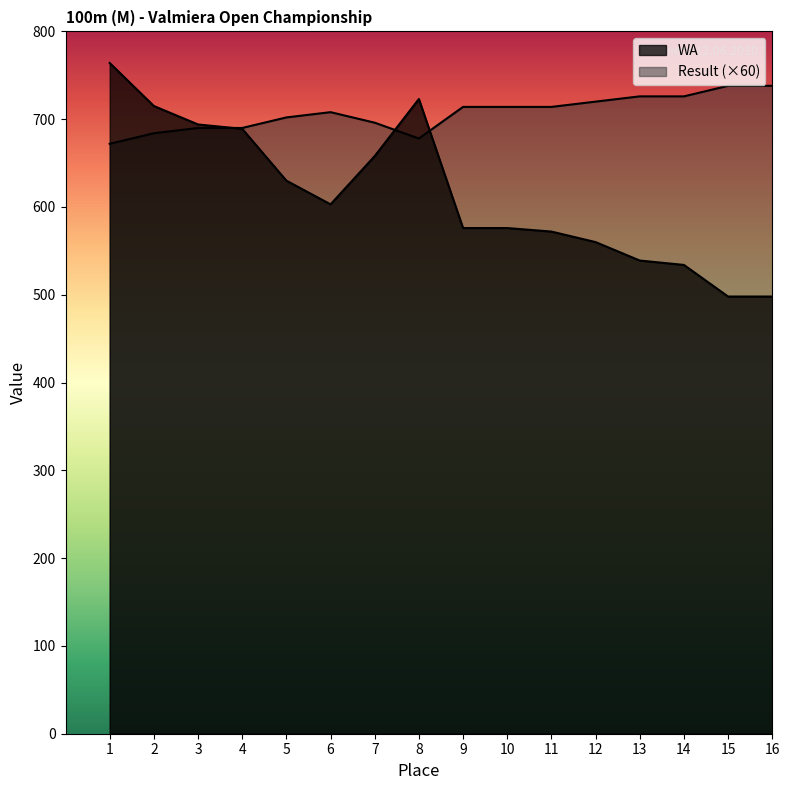

In Result, how many points are lower than both neighbors (excluding endpoints)?

1